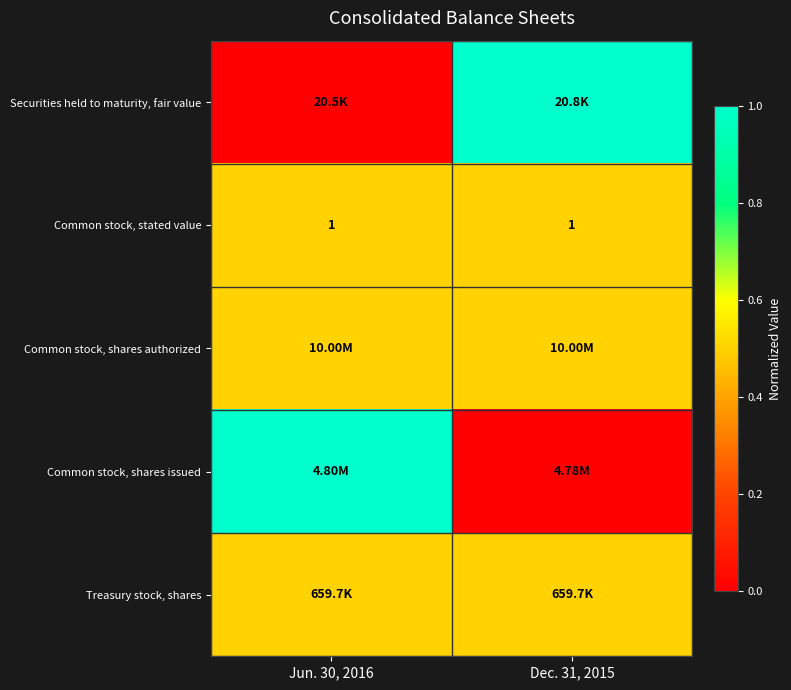

What is the sum of all Common stock, stated value values?

2.0